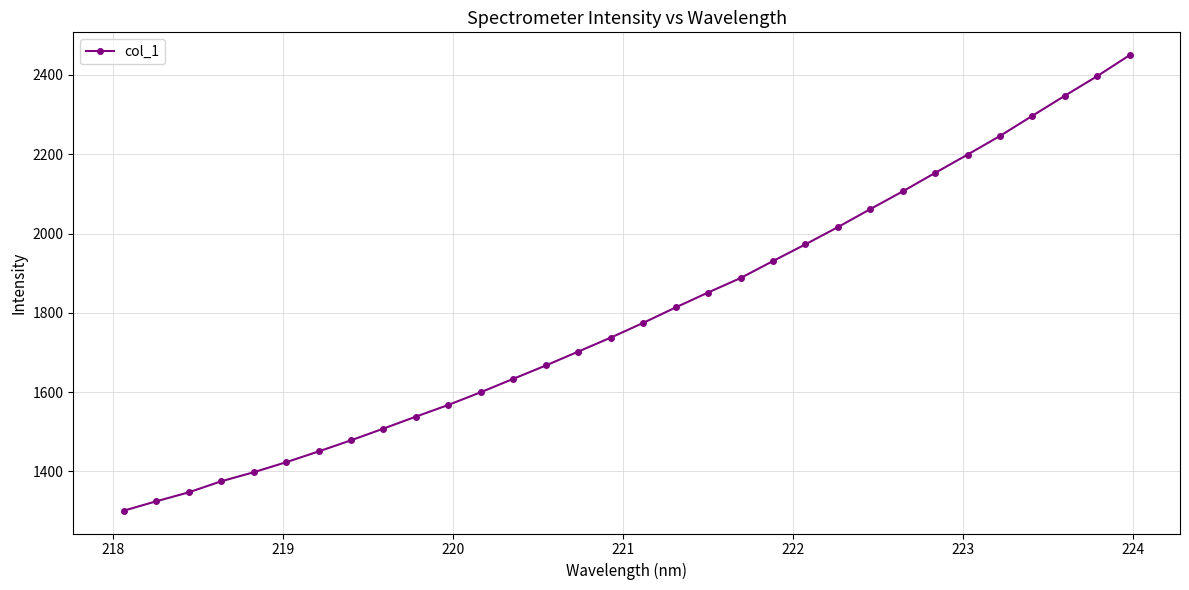

True or false: the data has more than 2 interior local peaks.

False